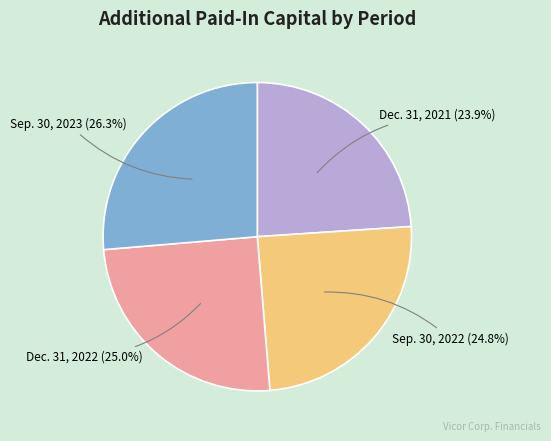

How many segments does this pie chart have?

4